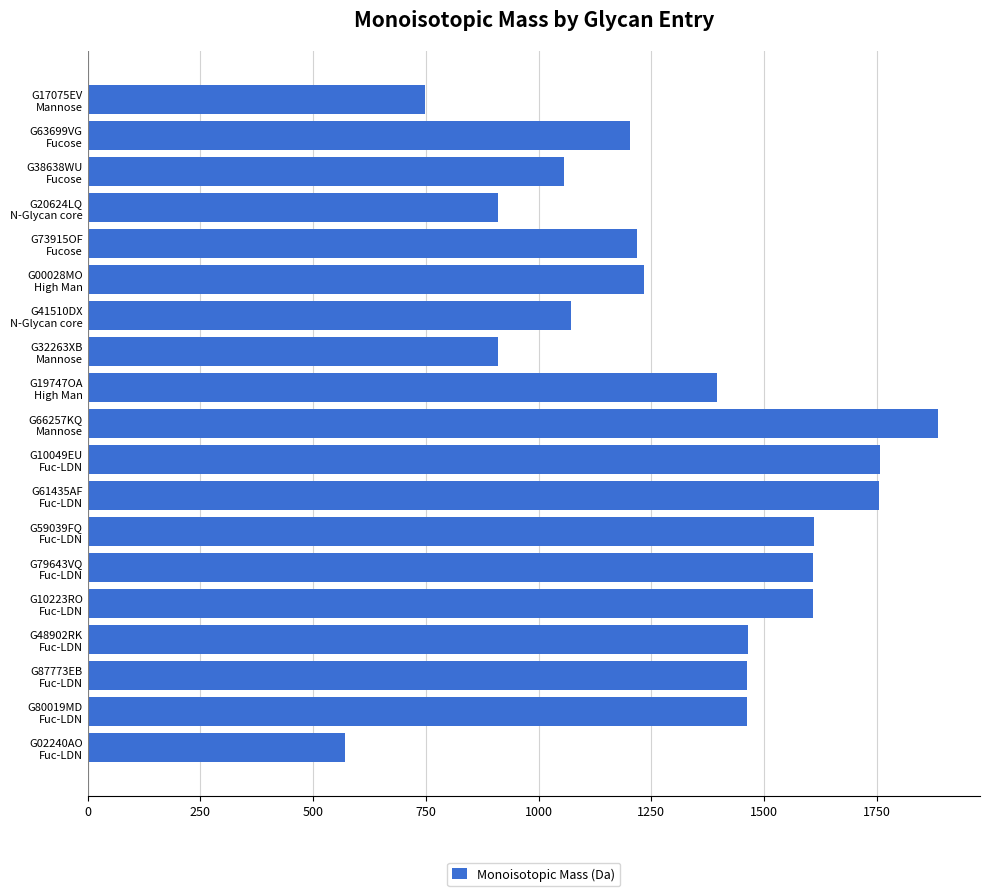

What is the maximum value shown in the chart?

1884.7